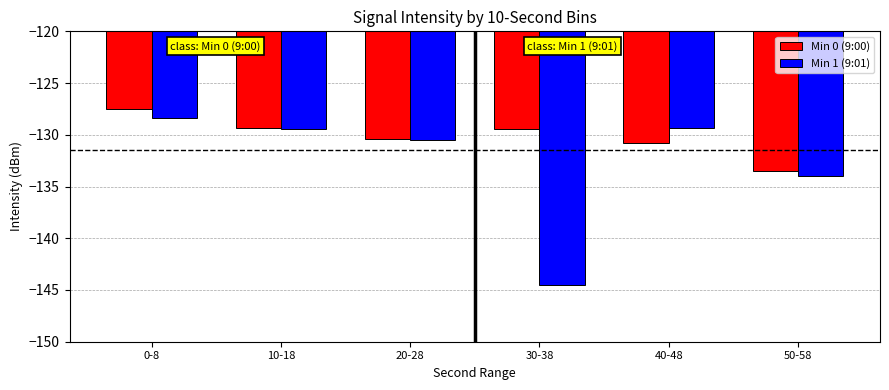

What is the smallest value displayed?

-144.5